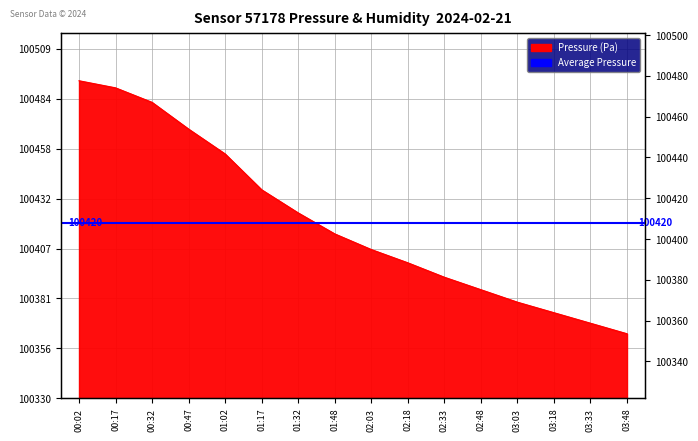

What is the change in value from 00:47 to 01:32?

-43.0